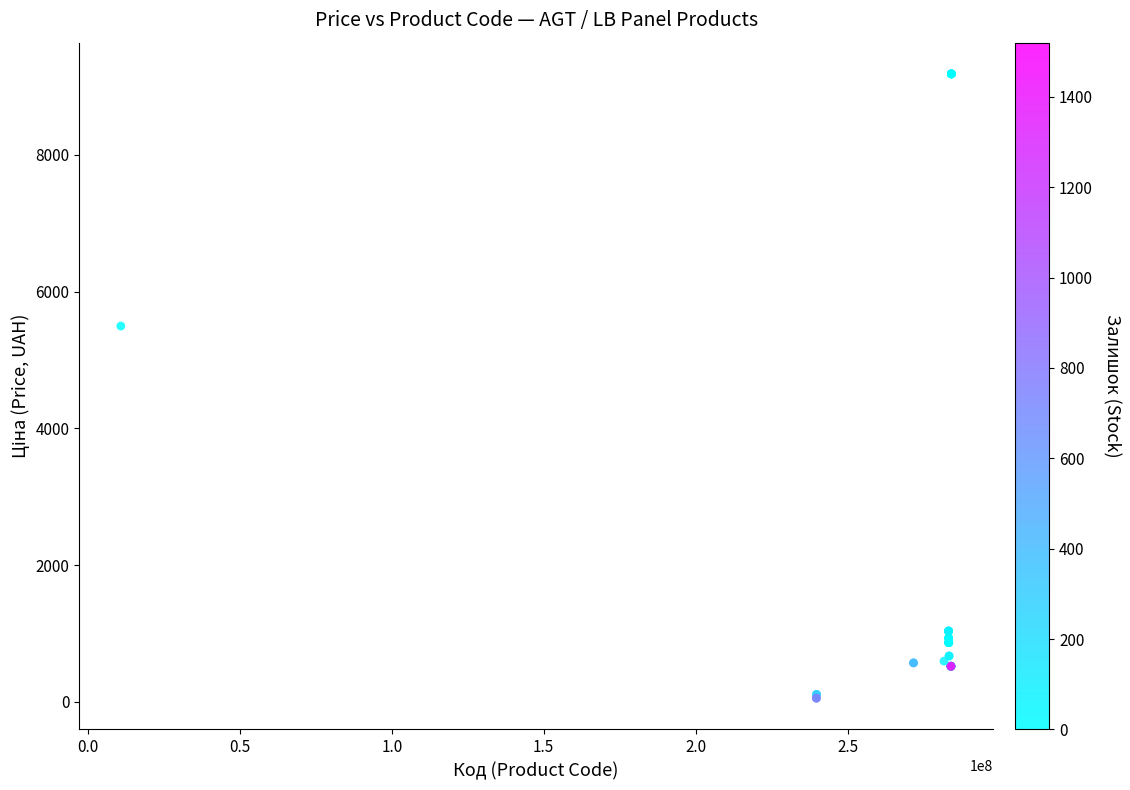

What Y value in the scatter plot is closest to 4620?

5497.3